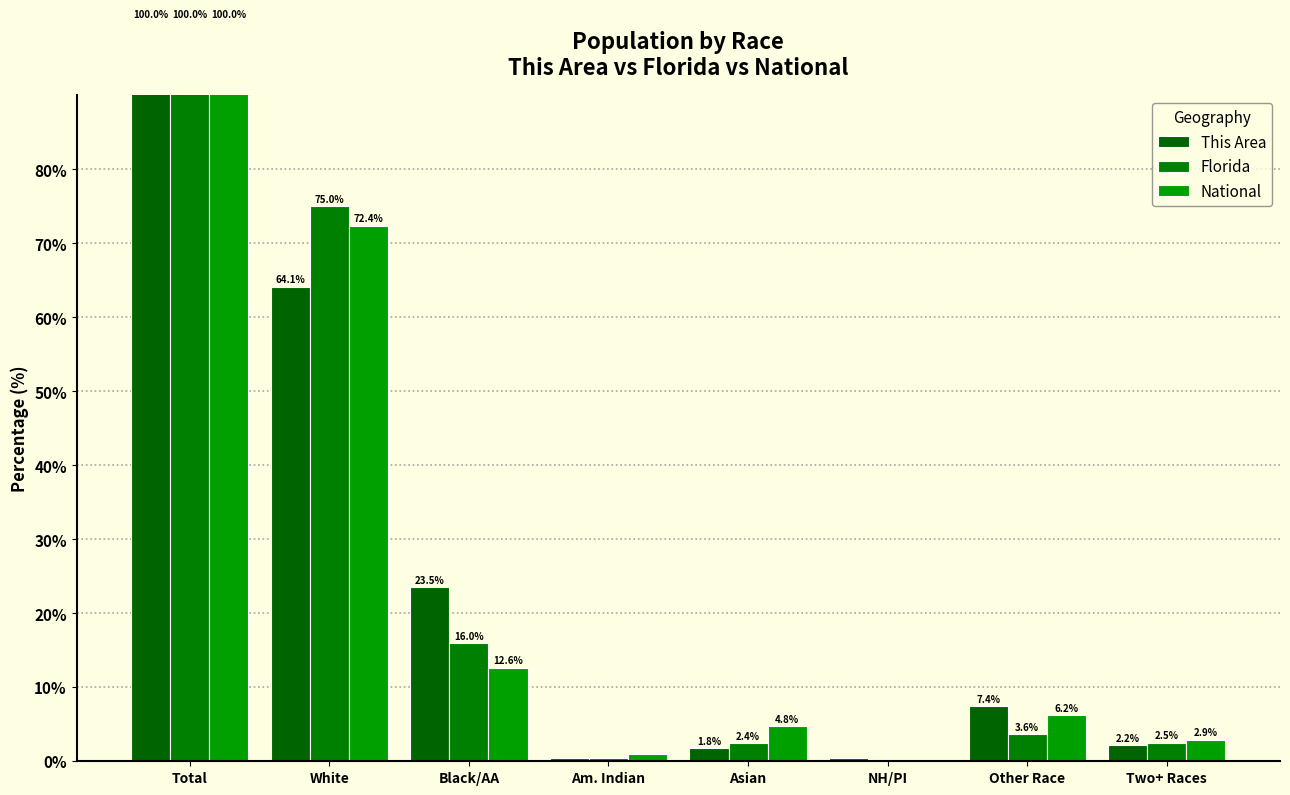

Which category has the lowest value in the National series?

NH/PI